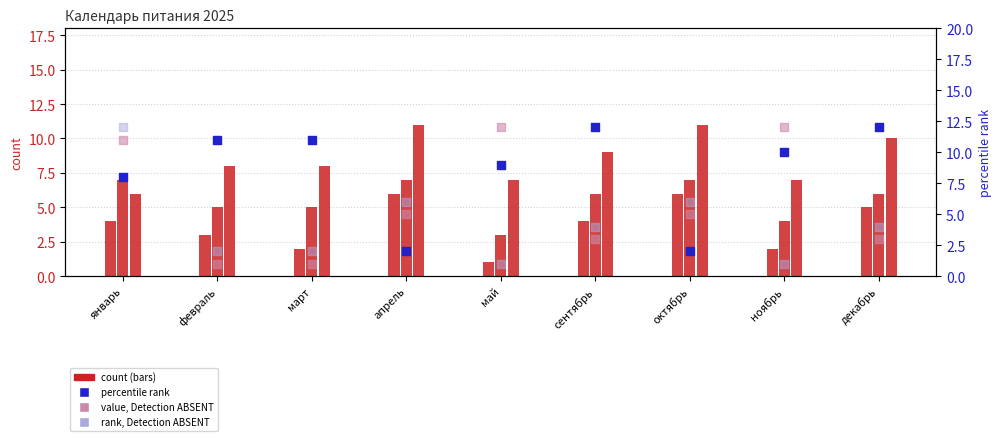

At which category is the sum across all series the highest?

январь